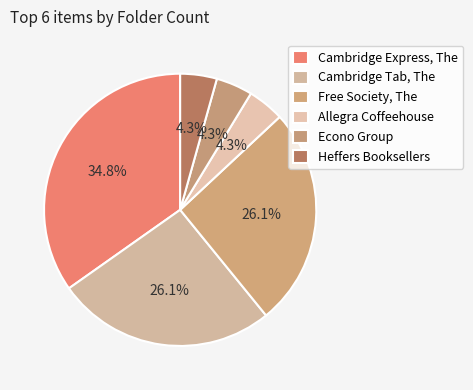

Is there any slice that represents more than half of the pie?

No